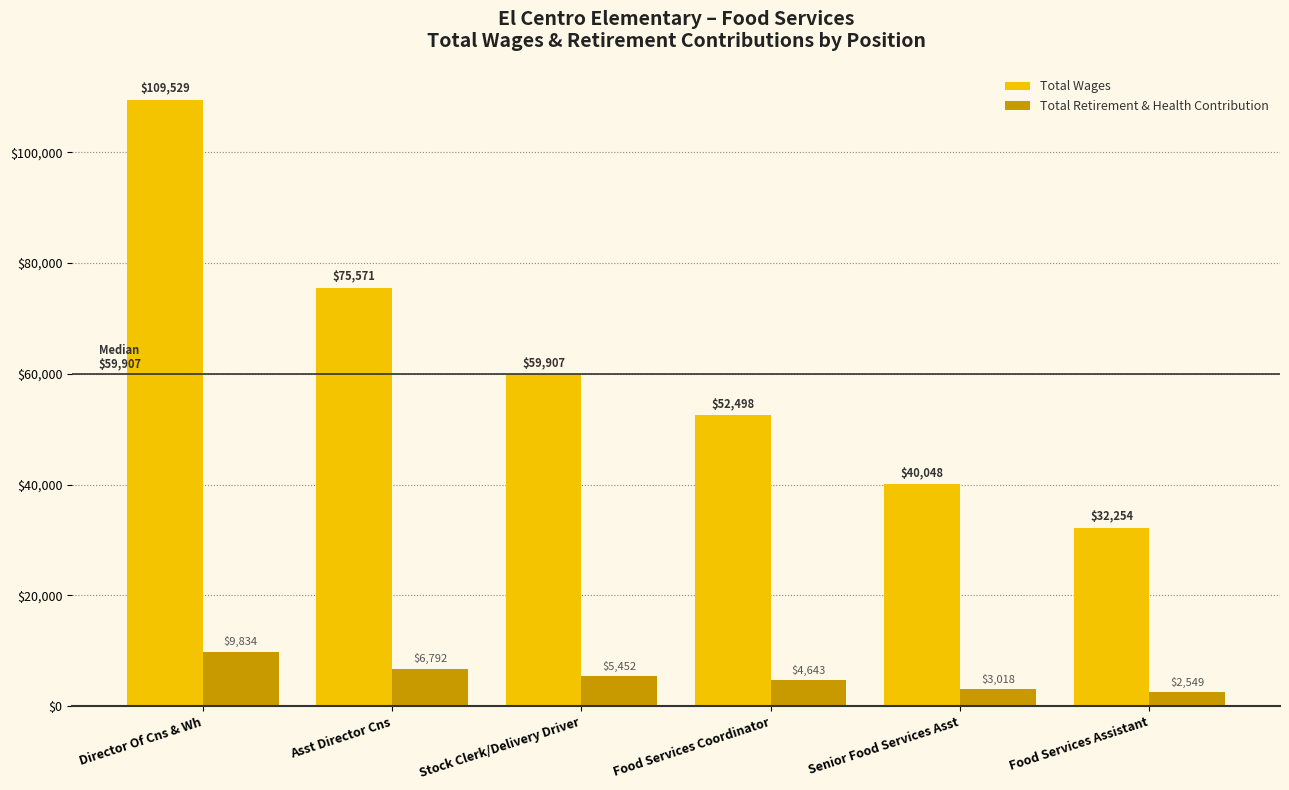

What is the label of the 1st bar from the right?

Food Services Assistant